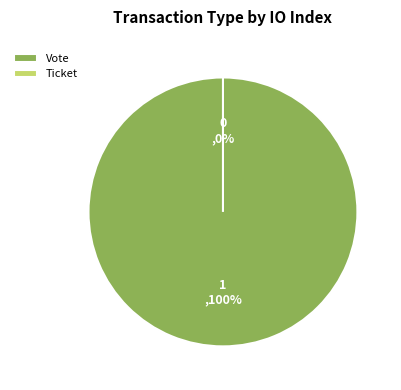

What is the majority slice?

Vote